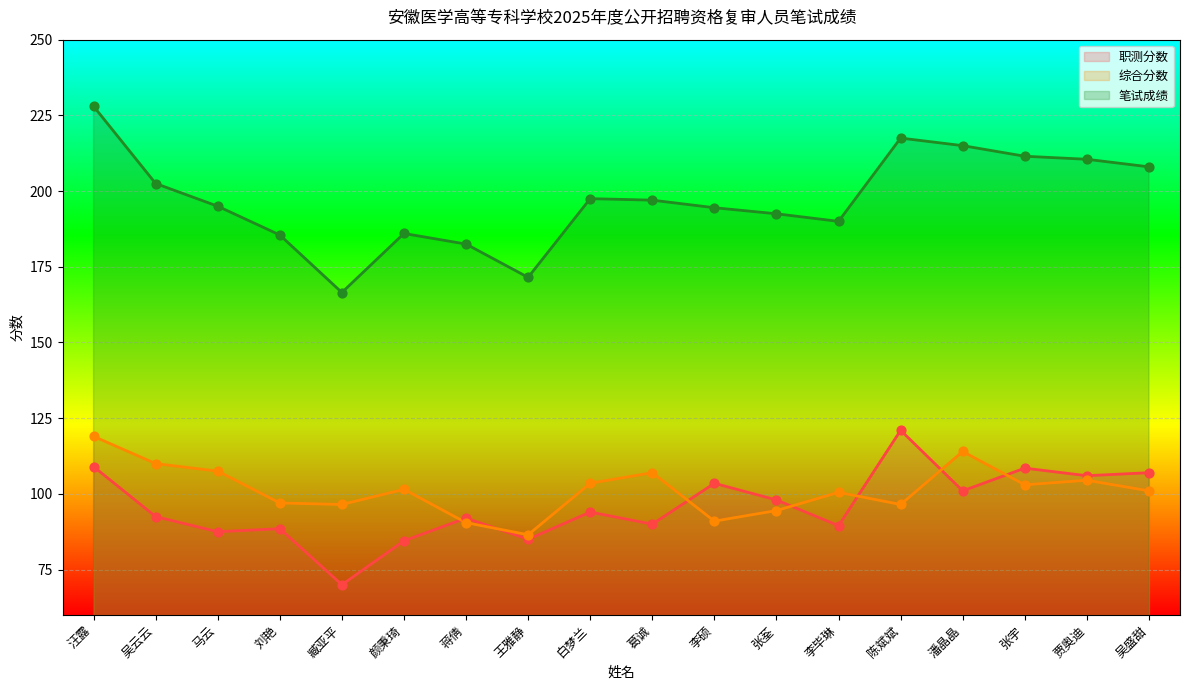

What are all the series names shown in the legend?

职测分数, 综合分数, 笔试成绩